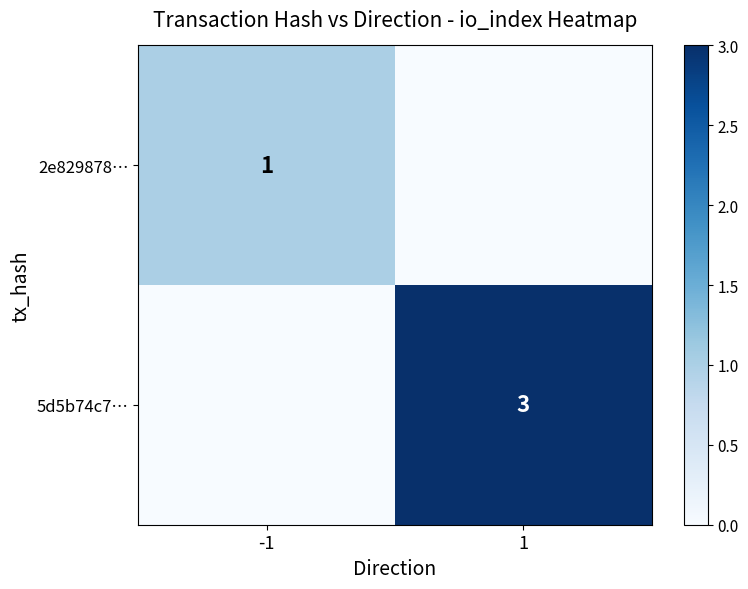

The 5d5b74c7… series shows 3 at 1. True or false?

True